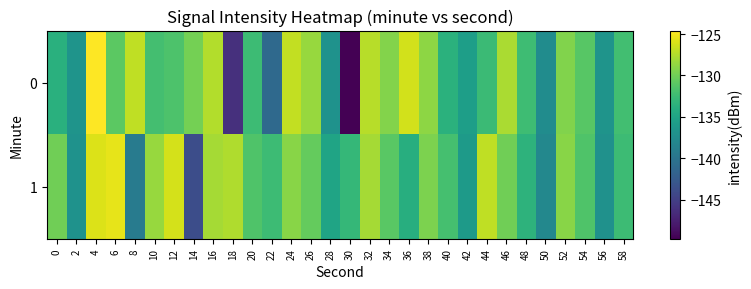

Which label corresponds to the smallest value in the chart?

30